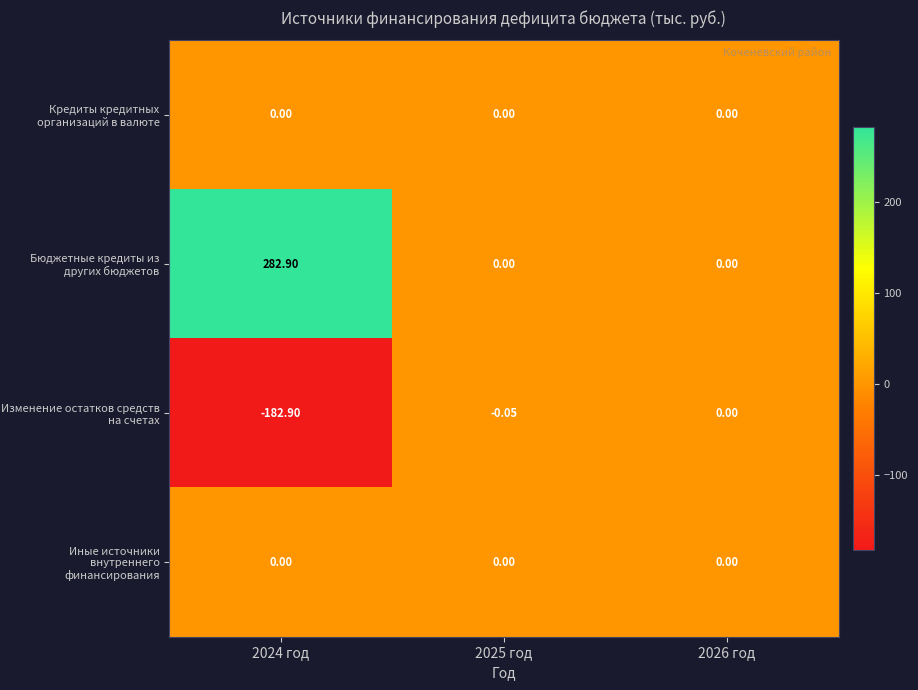

Which series has the largest total across all categories?

Бюджетные кредиты из других бюджетов